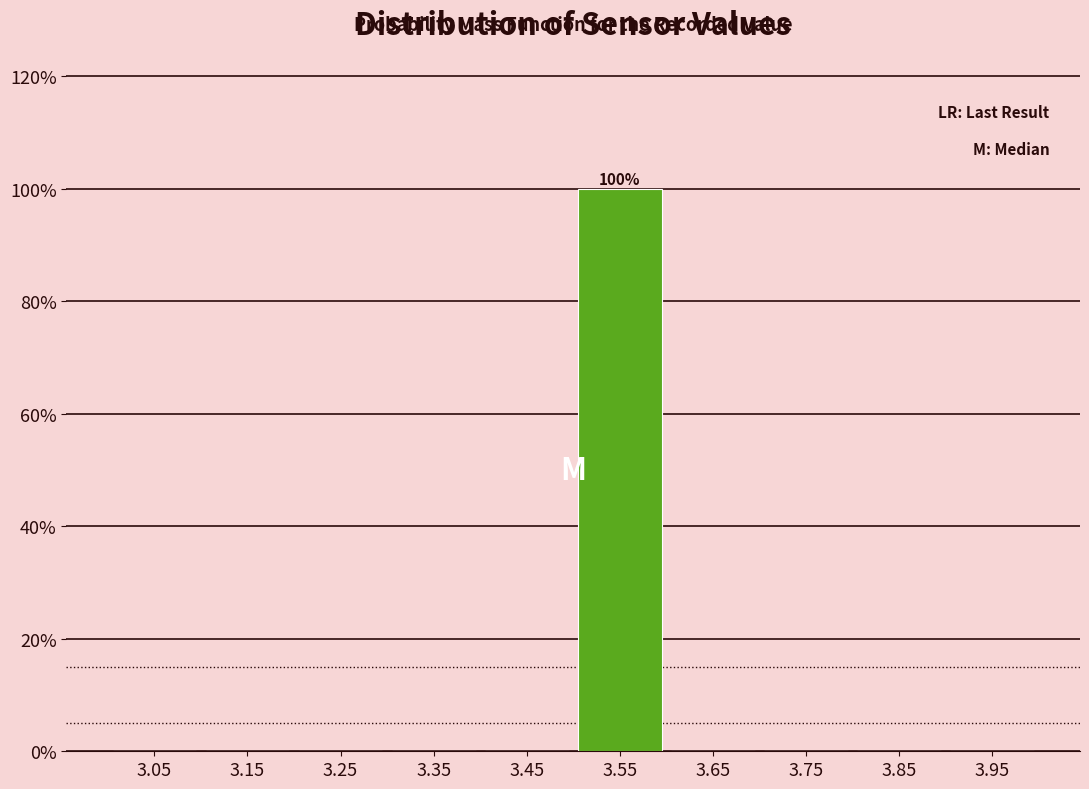

Which range on the x-axis has the tallest bar?

3.5 to 3.6